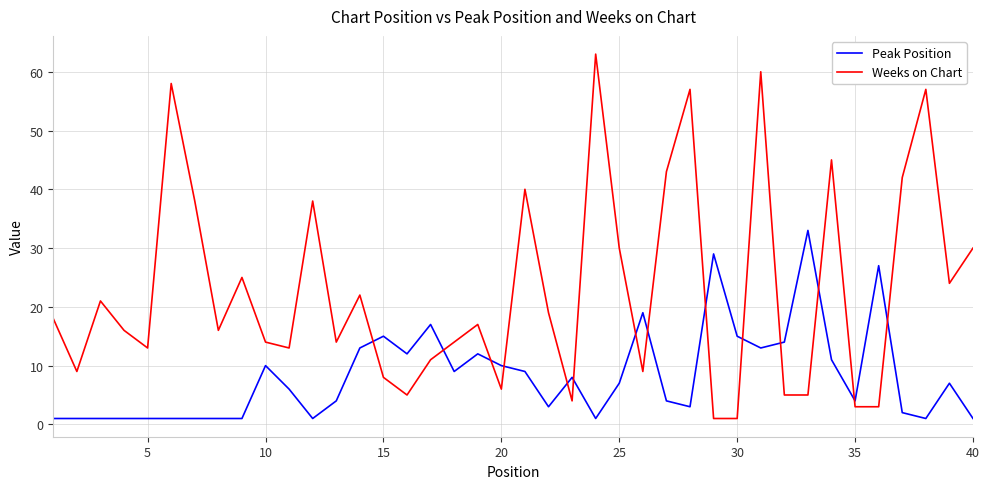

How many times do Weeks on Chart and Peak Position cross each other?

14